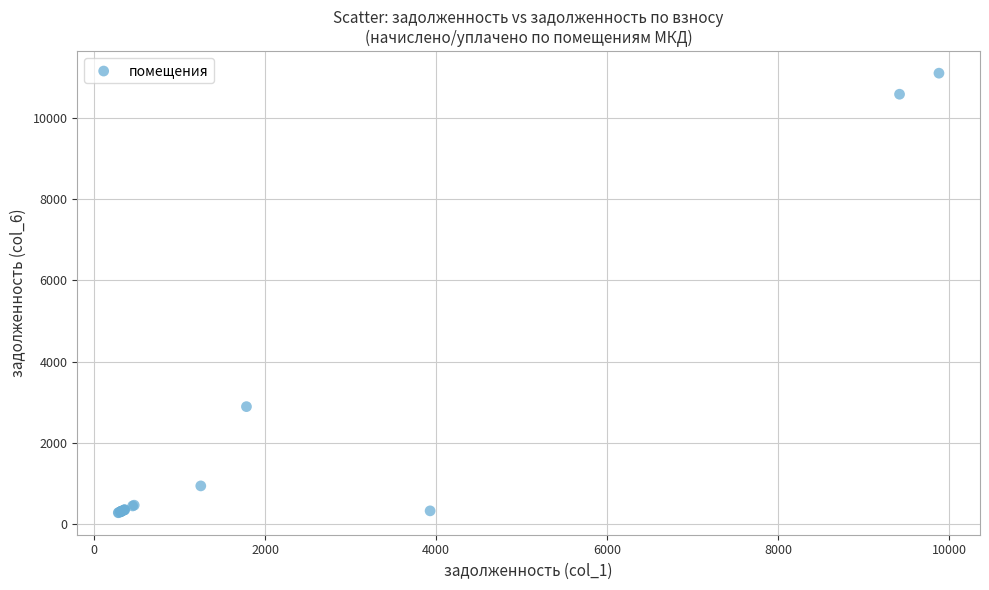

What Y value in the scatter plot is closest to 5691?

2893.7